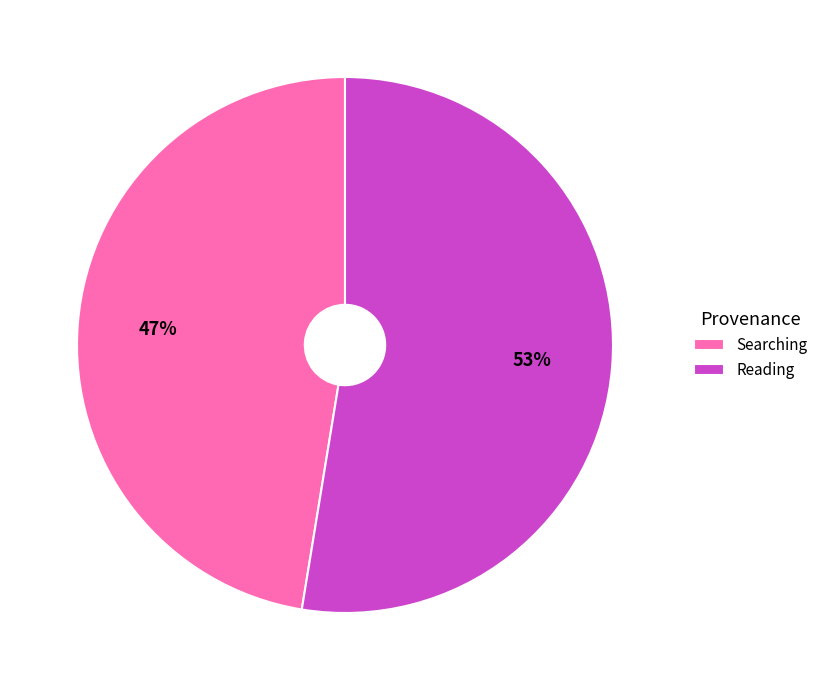

To the nearest percent, what is the combined percentage of Searching and Reading?

100%